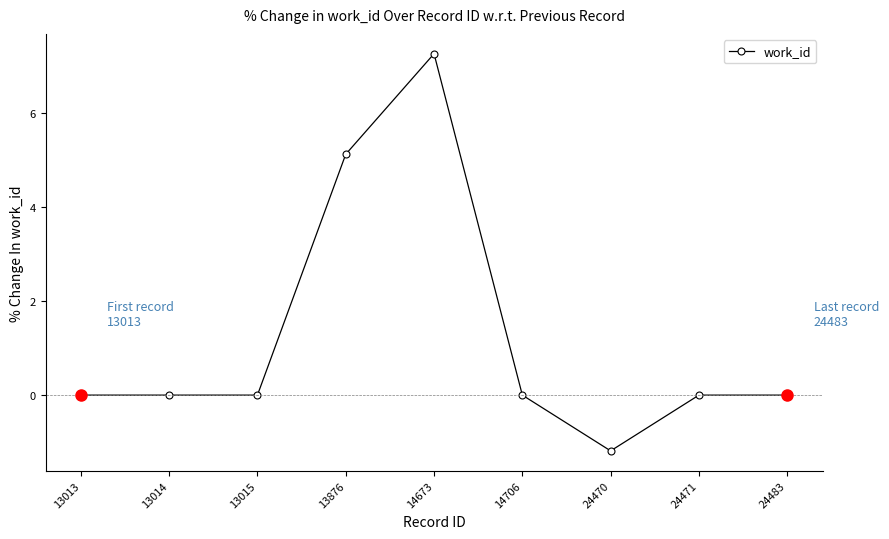

Reading right to left, transcribe all the data shown in this chart.

24483=0.0	24471=0.0	24470=-1.2	14706=0.0	14673=7.3	13876=5.1	13015=0.0	13014=0.0	13013=0.0